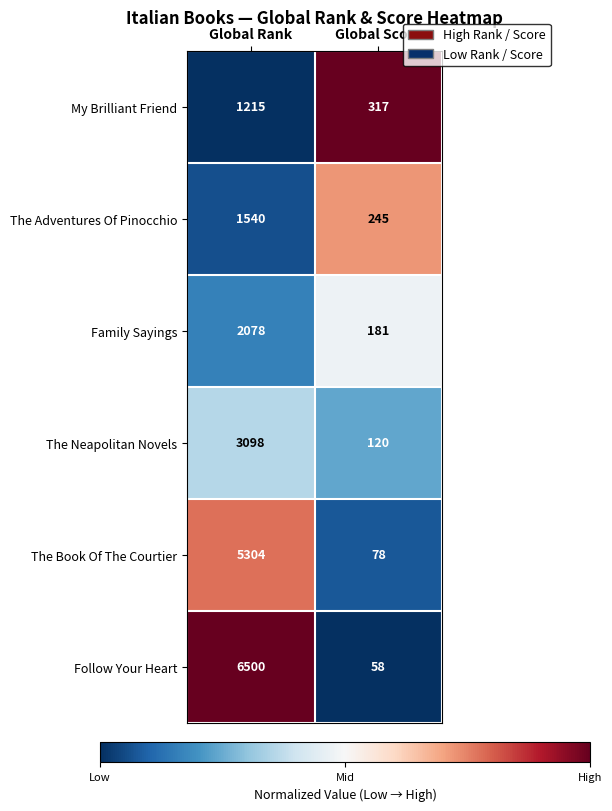

At Global Score, list the series in order from largest to smallest.

My Brilliant Friend, The Adventures Of Pinocchio, Family Sayings, The Neapolitan Novels, The Book Of The Courtier, Follow Your Heart